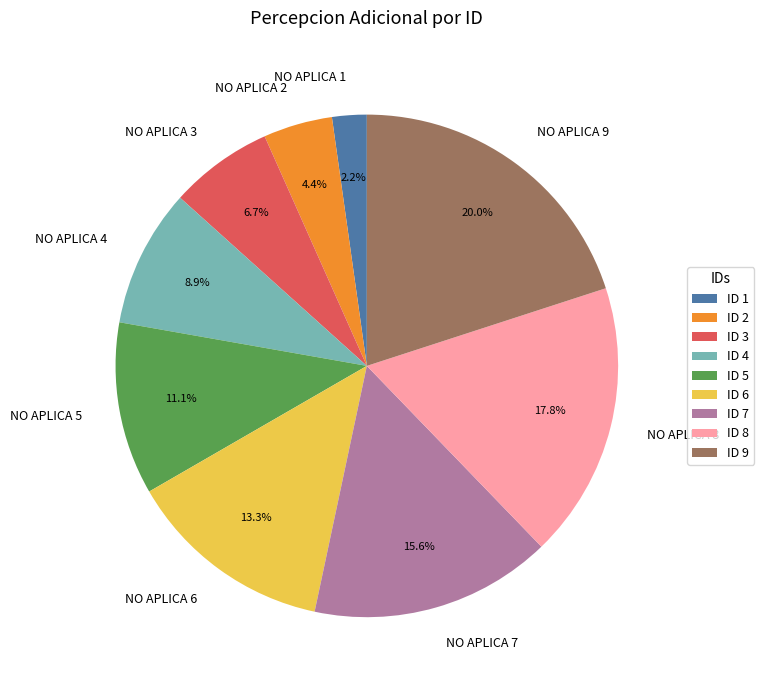

What portion of the pie excludes NO APLICA 3?

93.3%